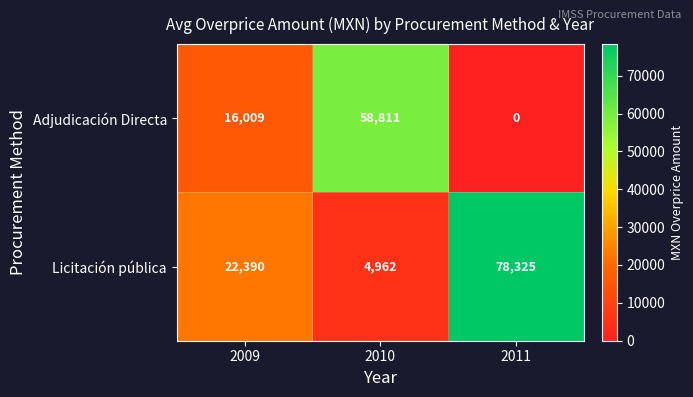

Count the number of categories in the chart.

3